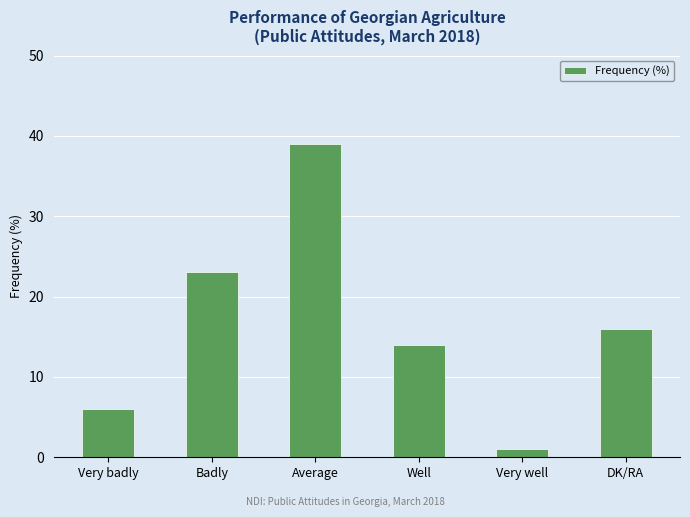

Approximately how many times larger is the value at Very badly compared to Very well?

6.0